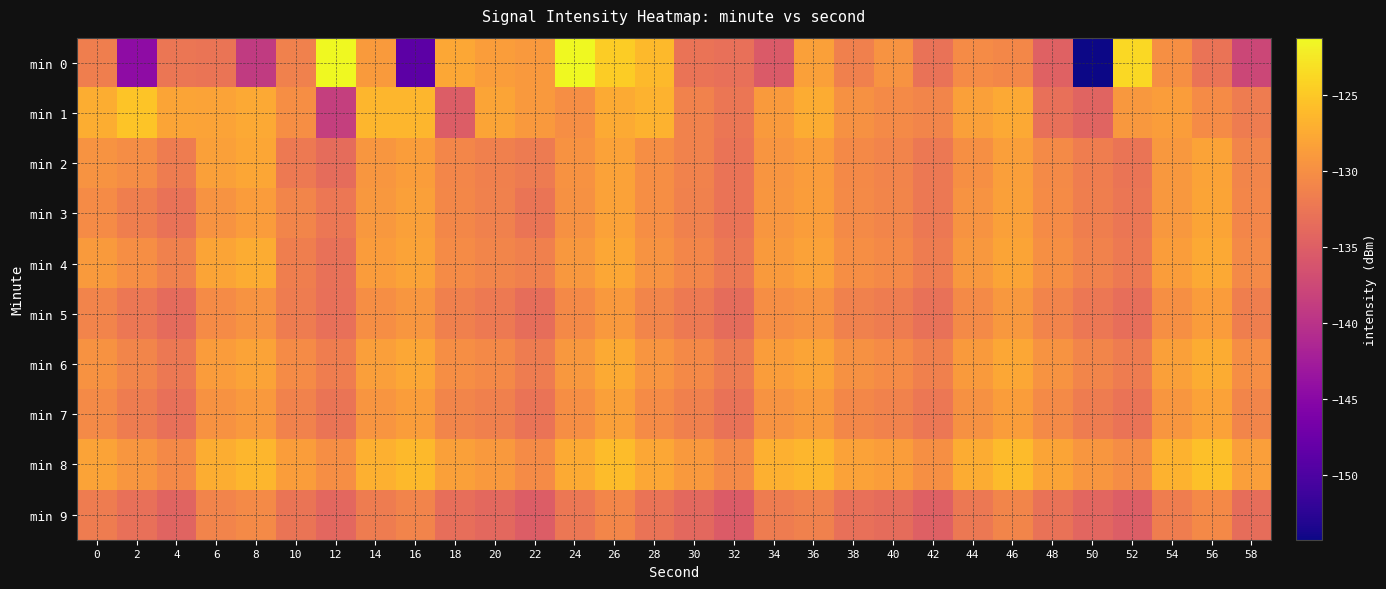

Between 40 and 48, which is larger?

40